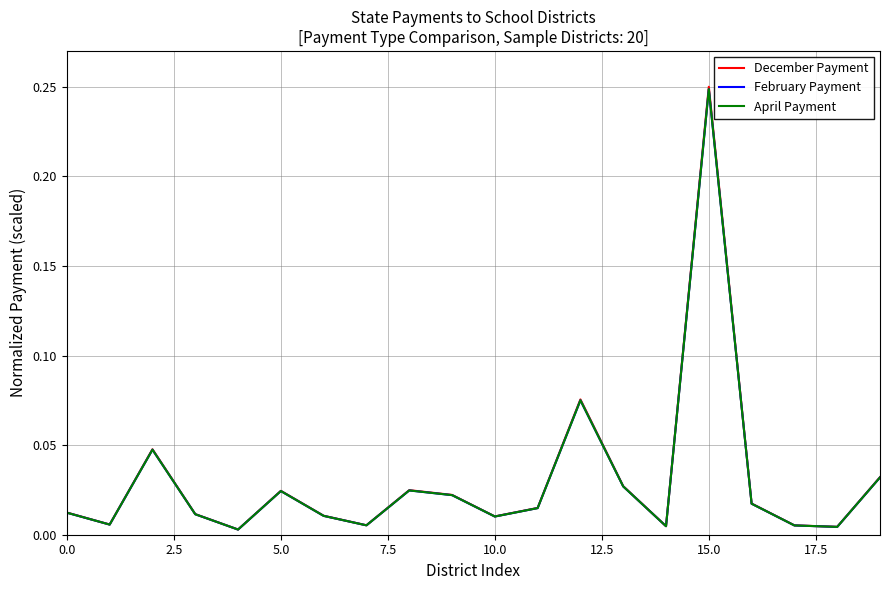

Which series has the largest range (max minus min)?

December Payment